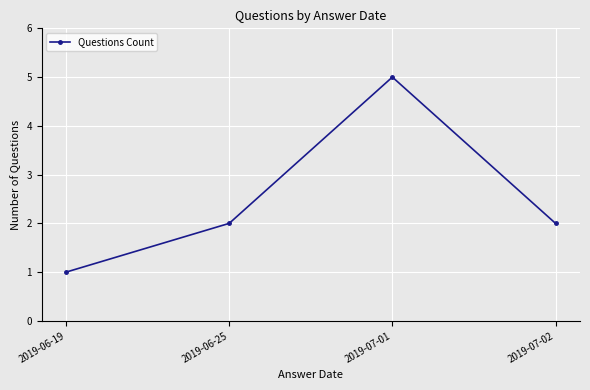

At which category does the data reach its first local peak?

2019-07-01